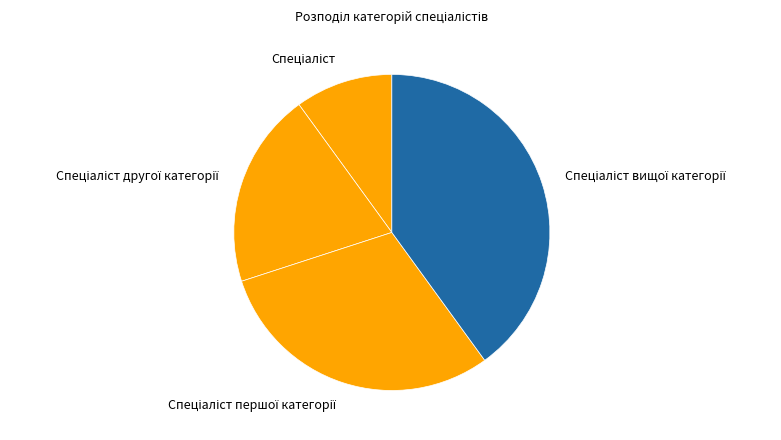

Is there any slice that represents more than half of the pie?

No